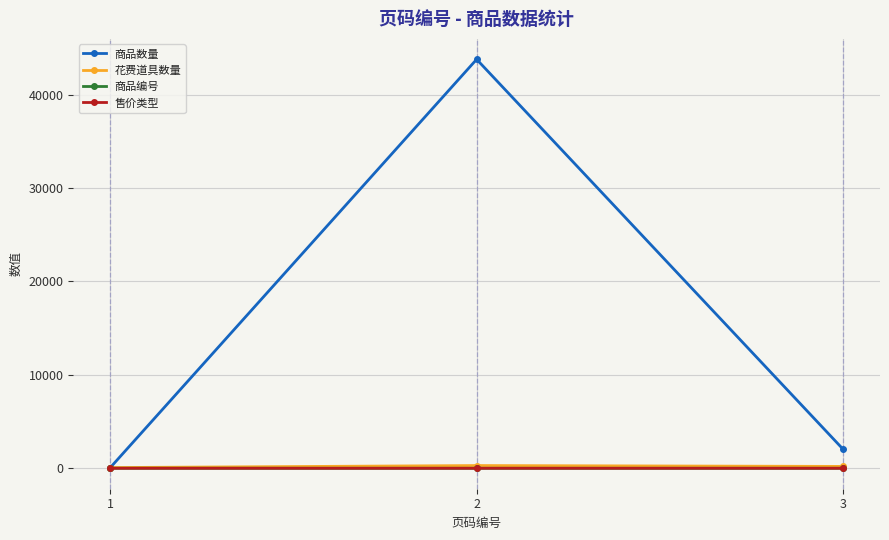

What value does the 商品数量 series have at 3?

2013.3